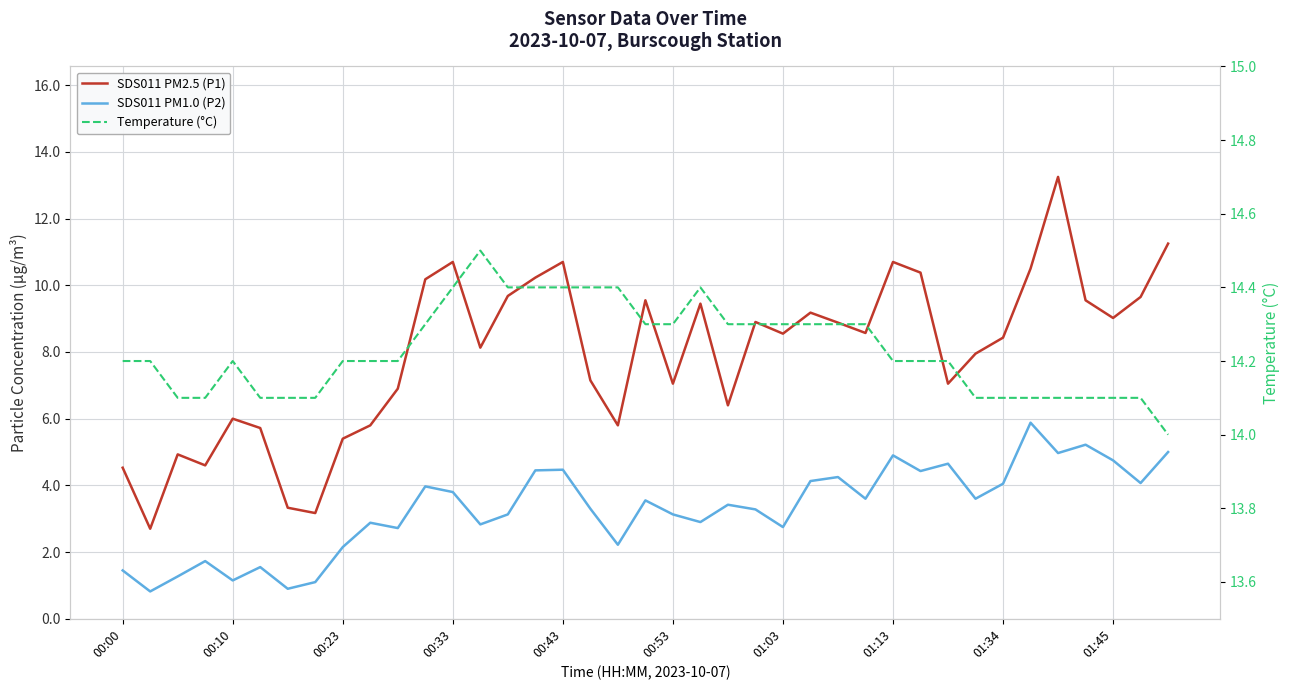

Count the Temperature (°C) values in the range 14 to 15.

39